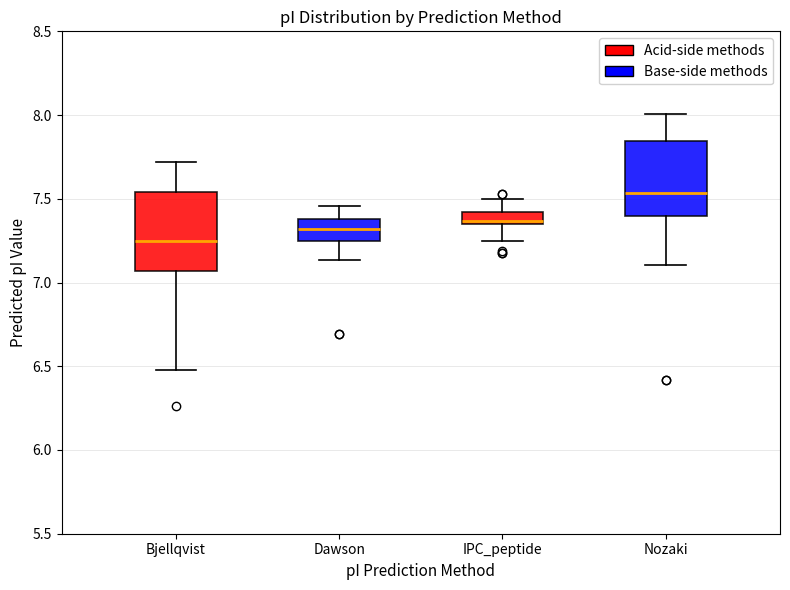

Where does the lower whisker of the box for Nozaki end on the y-axis? The values are not printed on the chart, so give them approximately, as read against the axis.

7.10